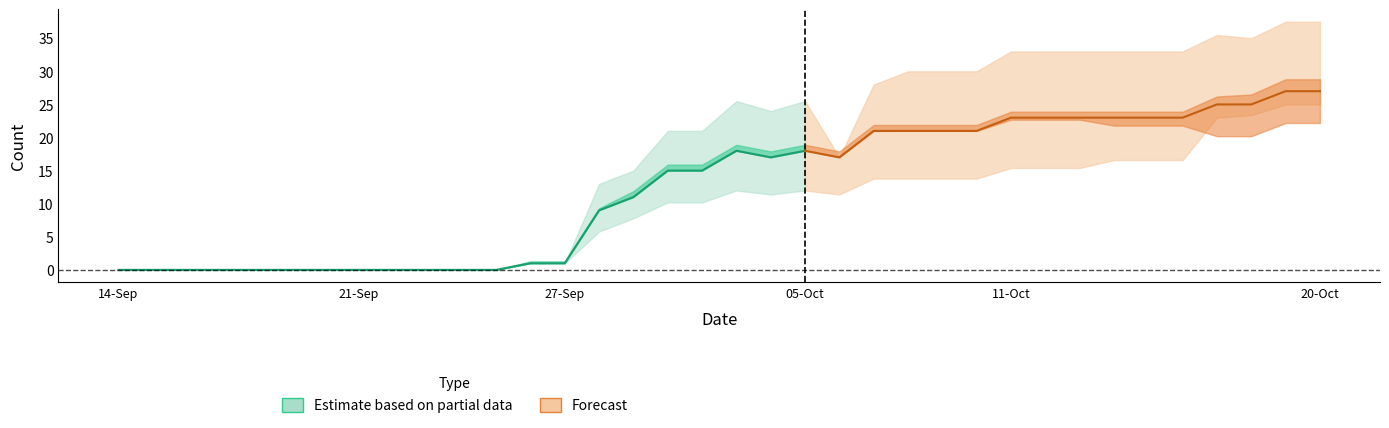

What position from the right is 35?

1